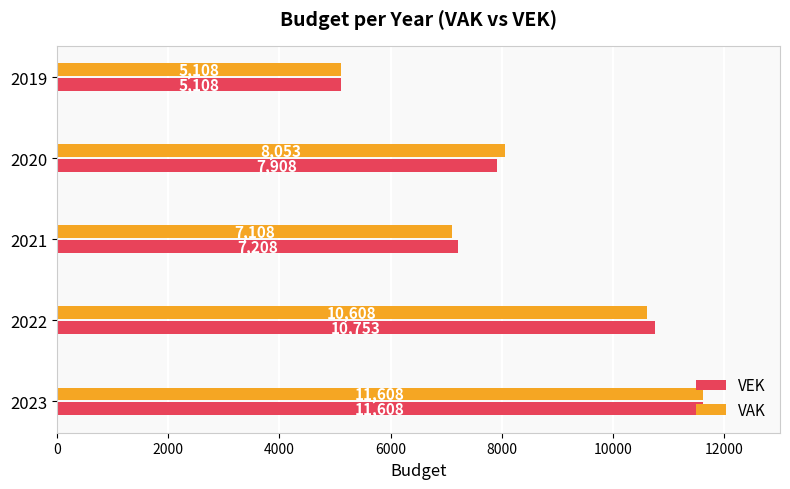

How many categories are shown in the chart?

5